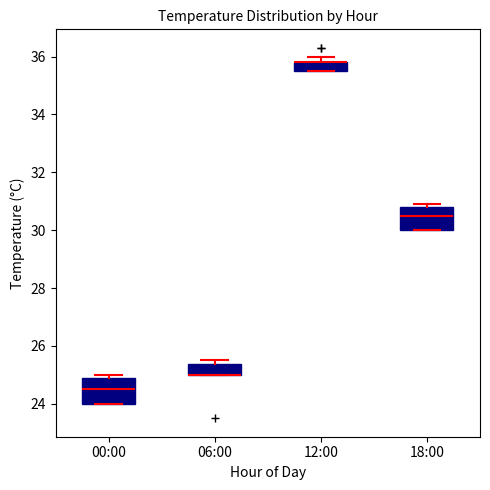

Where is the upper edge of the box for 00:00 on the y-axis? The values are not printed on the chart, so give them approximately, as read against the axis.

24.8